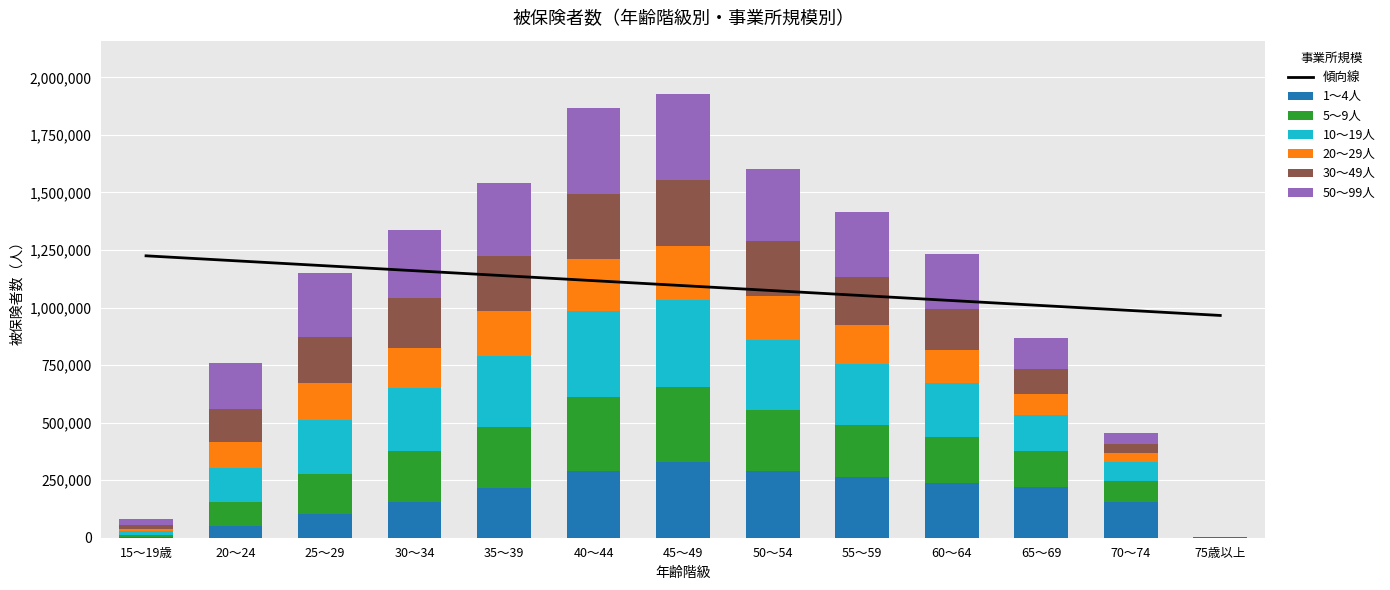

The 5～9人 series shows 90295 at 25～29. True or false?

False